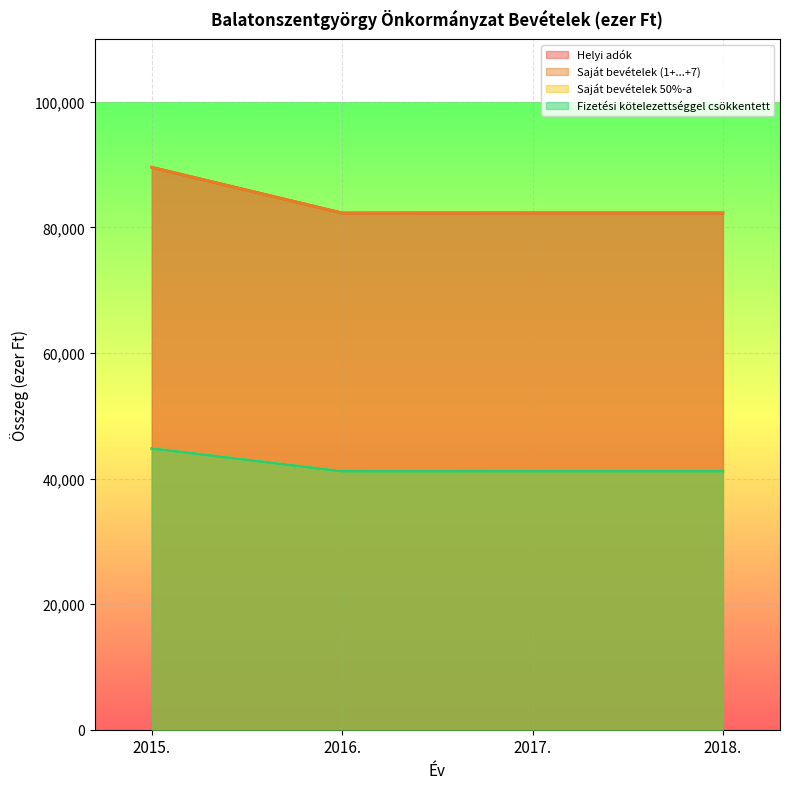

How many lines are shown in the chart?

4